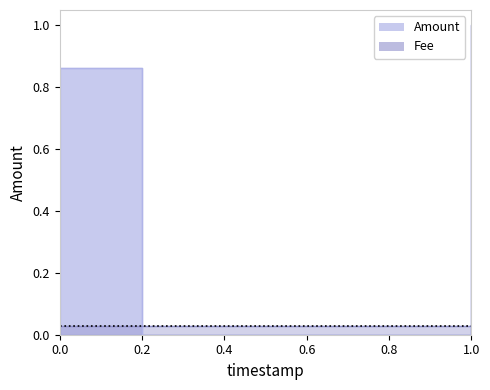

Is it true that the value at 0.6 is 0.0?

True